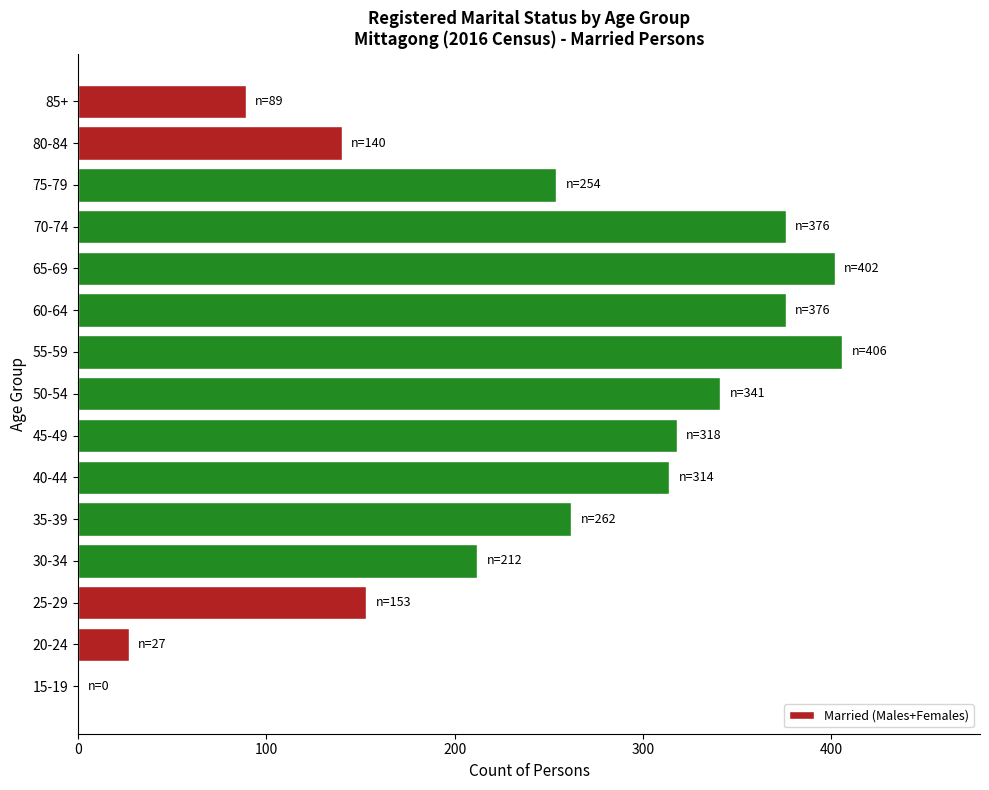

At which label is the value closest to 203?

30-34